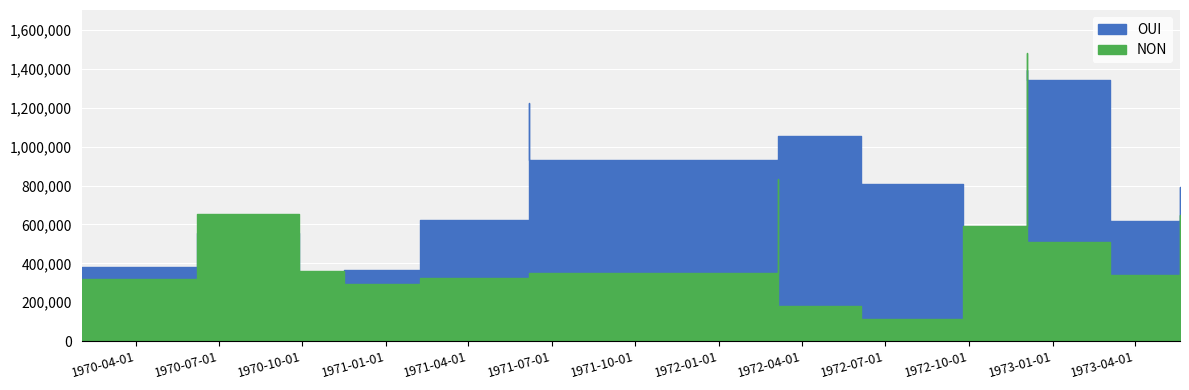

Reading left to right, extract all data points from this chart.

OUI: 0=380023	1=557517	2=524361	3=344640	4=366117	5=621109	6=1222931	7=930878	8=360262	9=727629	10=1057322	11=774794	12=808974	13=585046	14=294511	15=1393797	16=1344994	17=507414	18=617628	19=791076
NON: 0=320653	1=654844	2=178283	3=359818	4=294965	5=323882	6=96359	7=348702	8=835315	9=432872	10=180795	11=154827	12=113164	13=592833	14=1481488	15=418018	16=509465	17=454428	18=339857	19=648924